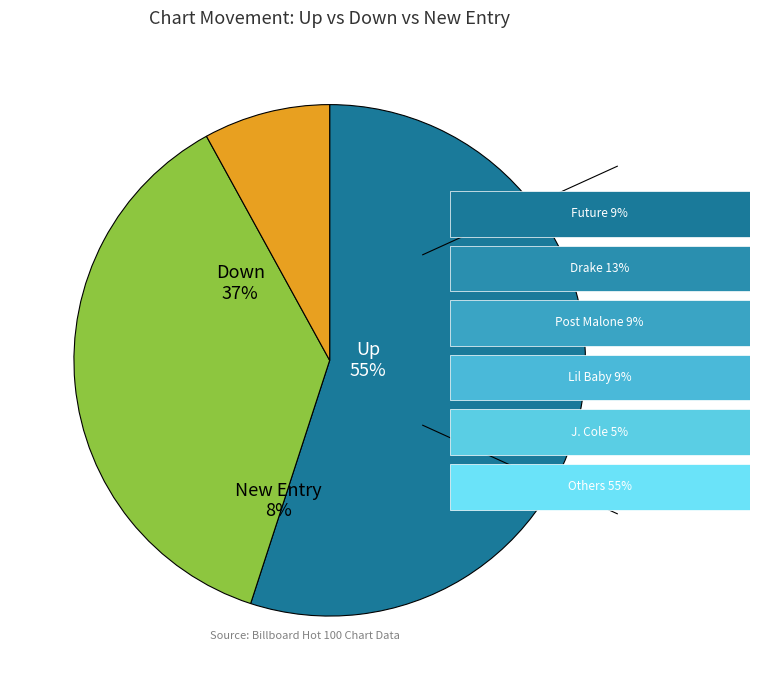

True or false: down accounts for 37% of the total.

True